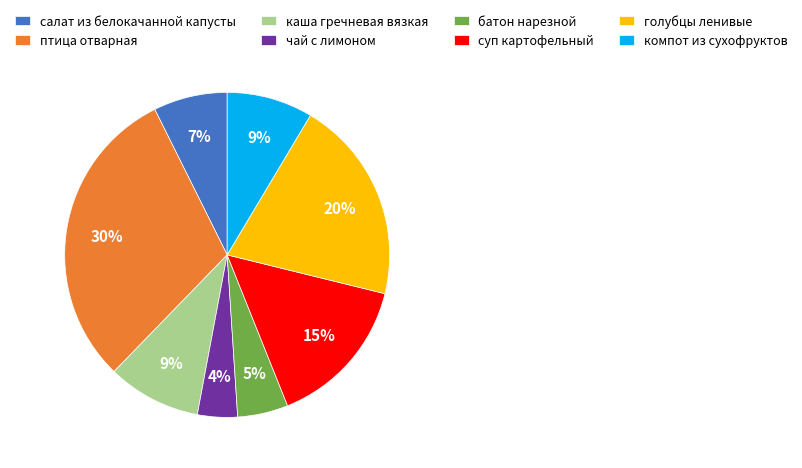

To the nearest percent, what percentage of the pie is батон нарезной?

5%